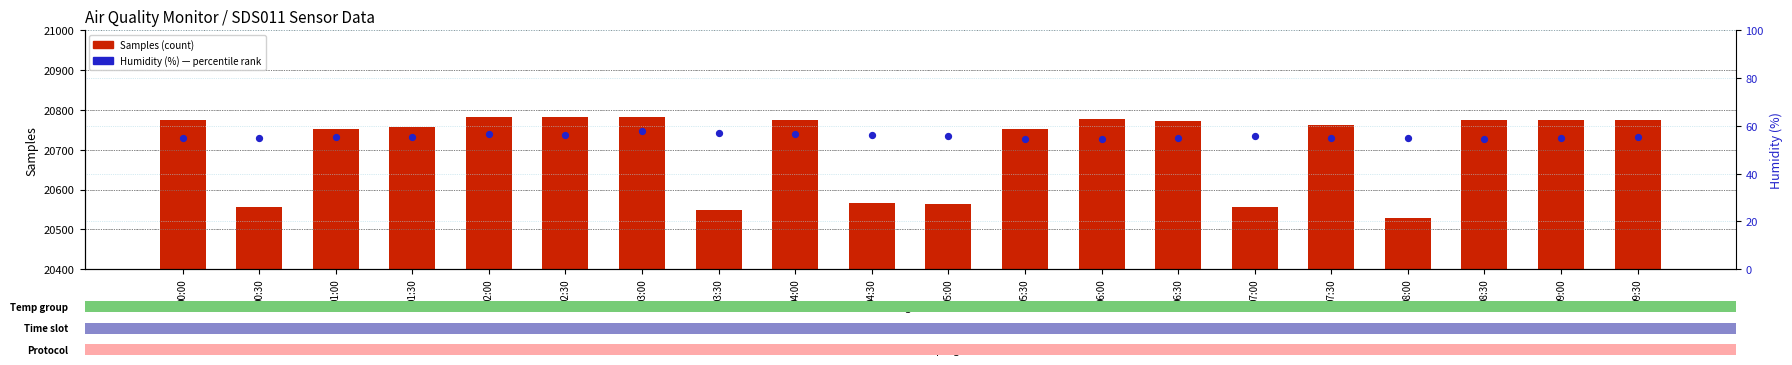

Which series contains the lowest Y value?

Humidity (%)